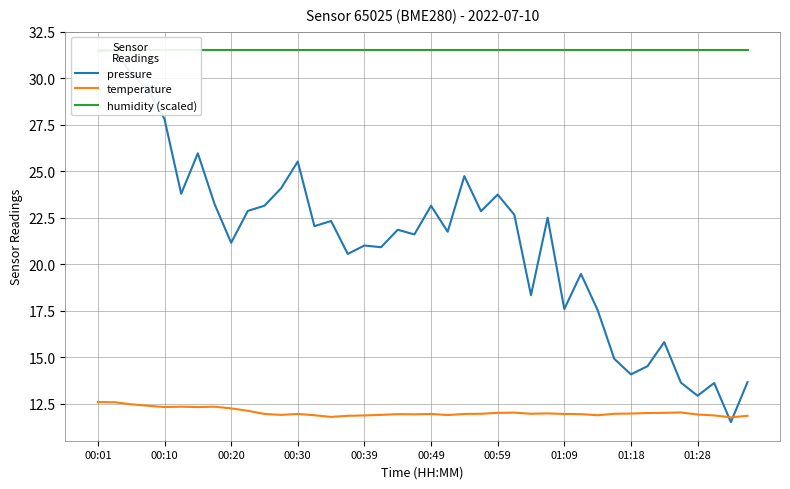

True or false: temperature has more than 2 interior local peaks.

True